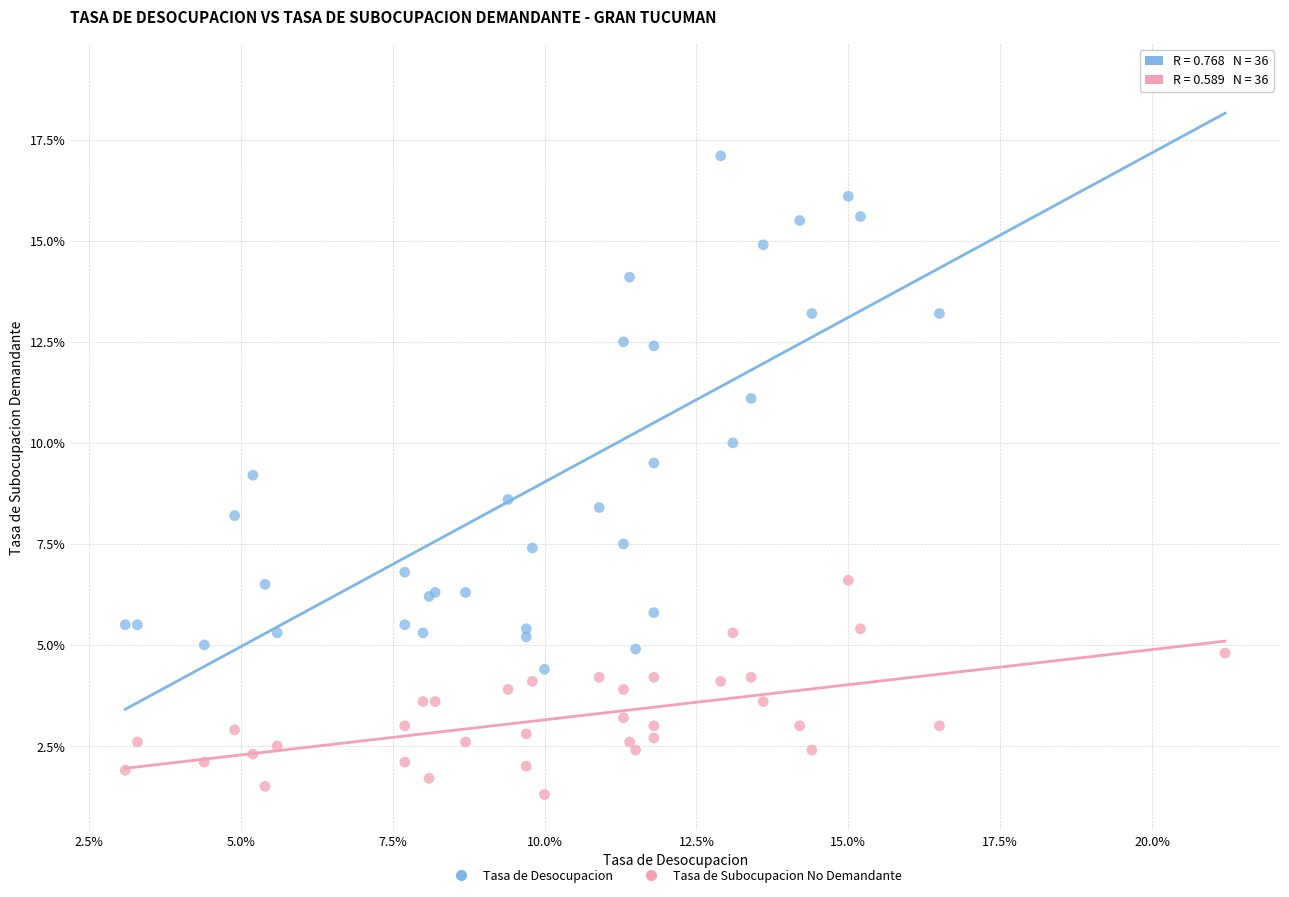

What are all the series names shown in the legend?

Tasa de Desocupacion, Tasa de Subocupacion No Demandante